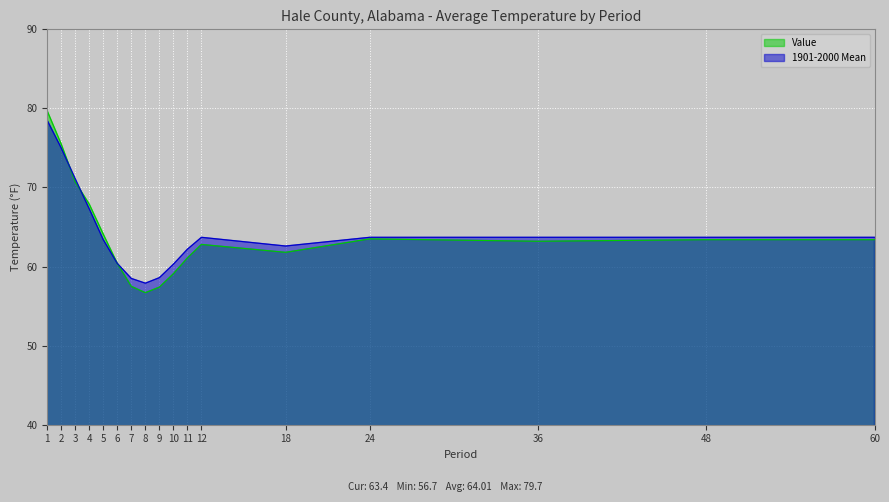

How many intersections are there between Value and 1901-2000 Mean?

2